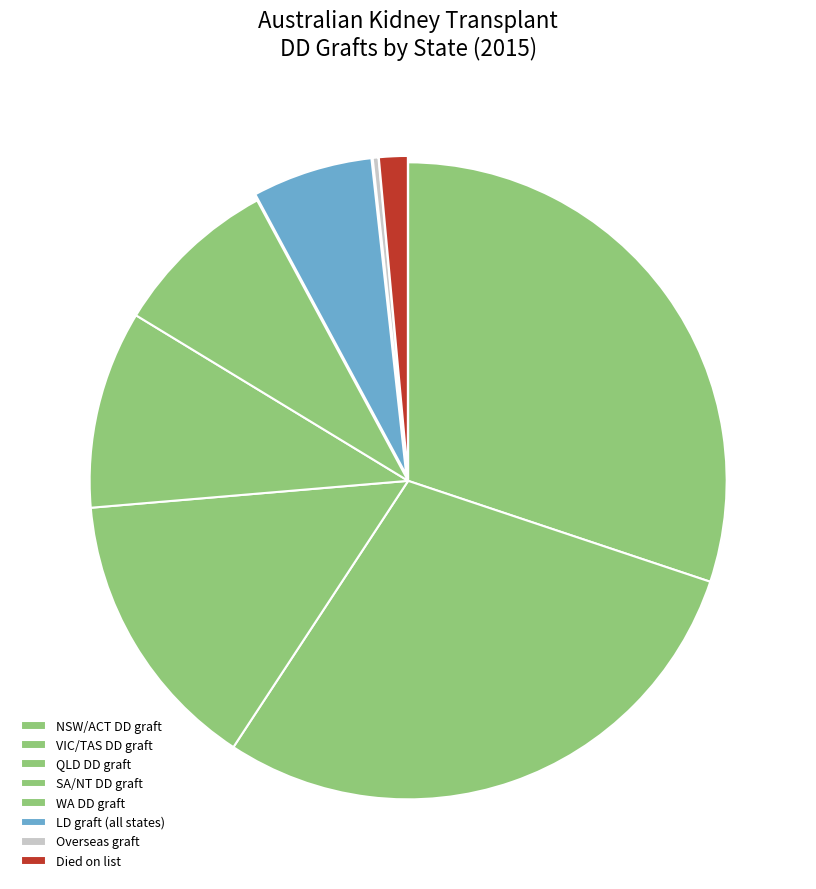

How many segments does this pie chart have?

8